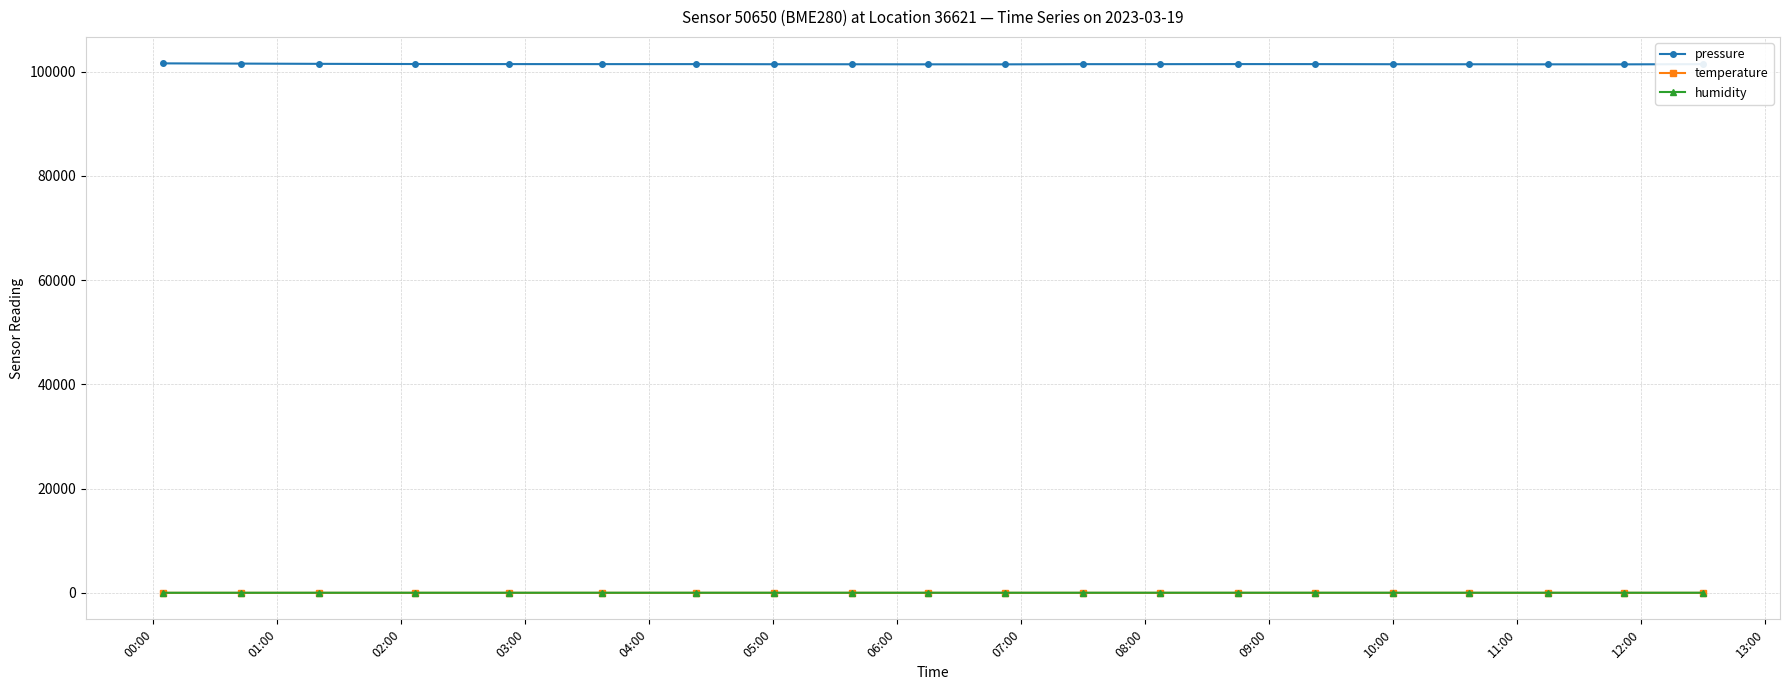

At how many categories does at least one series exceed 99980?

20